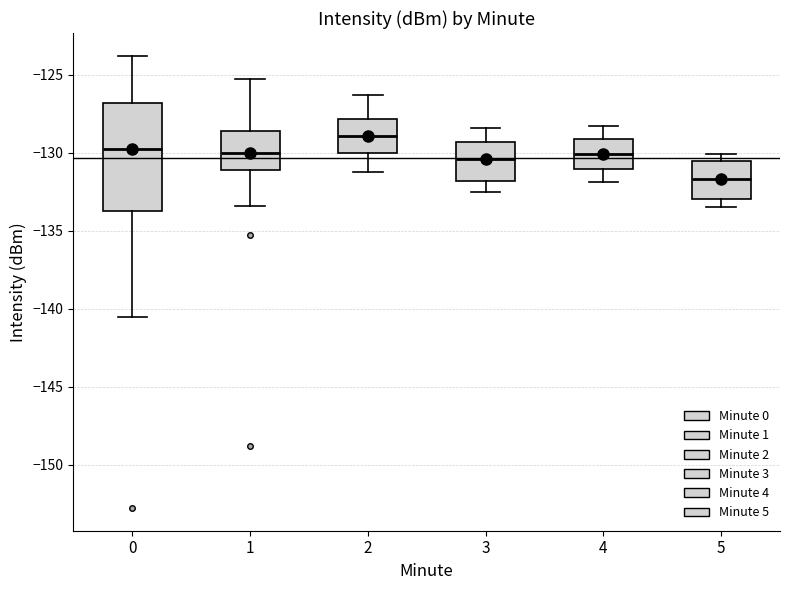

Reading left to right, read every box against the y-axis: the position of its median line, the range the box covers, and the ends of its whiskers. The values are not printed on the chart, so give them approximately, as read against the axis.

0: median -130.0, box -134.0 to -127.0, whiskers -140.5 to -124.0
1: median -130.0, box -131.0 to -128.5, whiskers -133.5 to -125.5
2: median -129.0, box -130.0 to -128.0, whiskers -131.0 to -126.5
3: median -130.5, box -132.0 to -129.5, whiskers -132.5 to -128.5
4: median -130.0, box -131.0 to -129.0, whiskers -132.0 to -128.5
5: median -131.5, box -133.0 to -130.5, whiskers -133.5 to -130.0